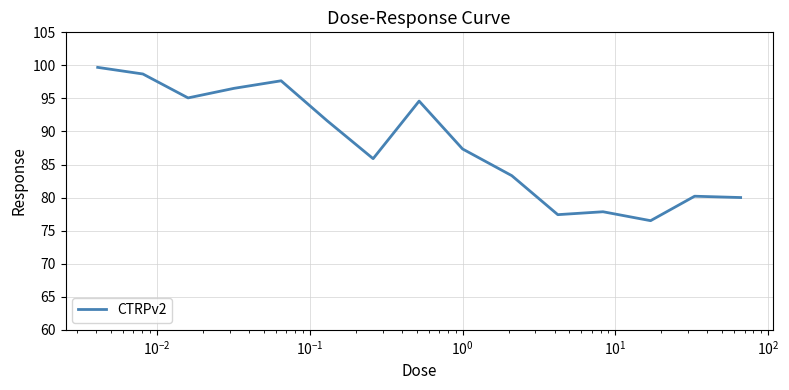

What is the maximum value shown in the chart?

99.7